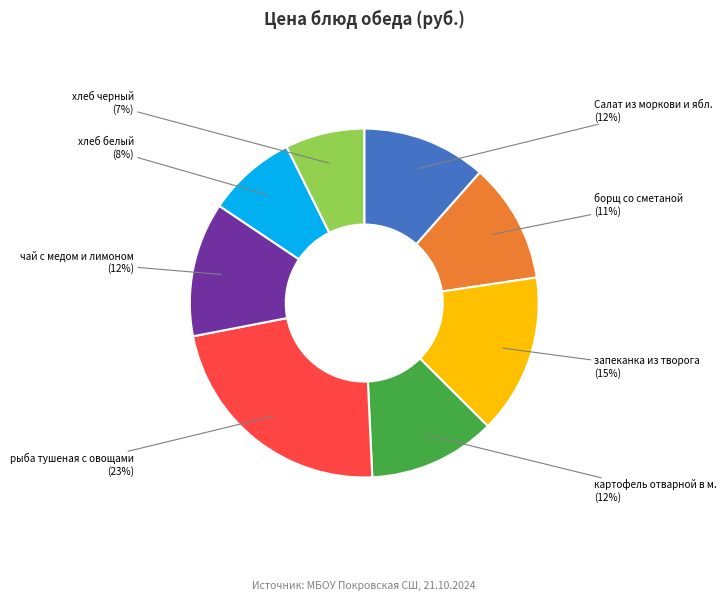

Does any single category account for the majority?

No